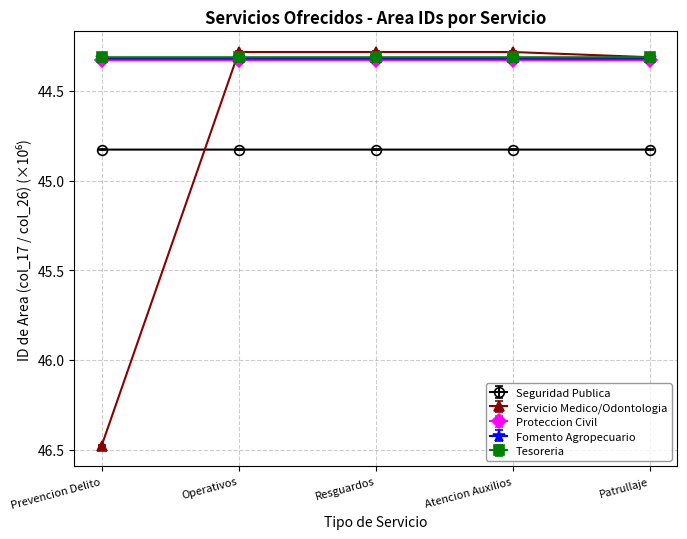

What is the sum of the Tesoreria values at Atencion Auxilios and Operativos?

88.6